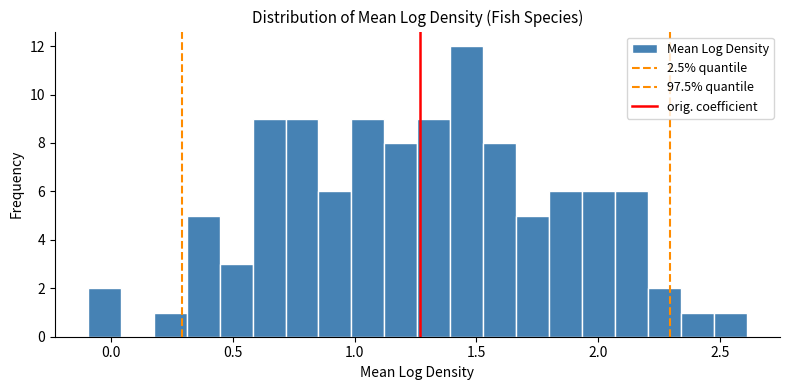

Around what value on the x-axis is the tallest bar? Give the approximate position of its centre, as read against the axis.

1.45